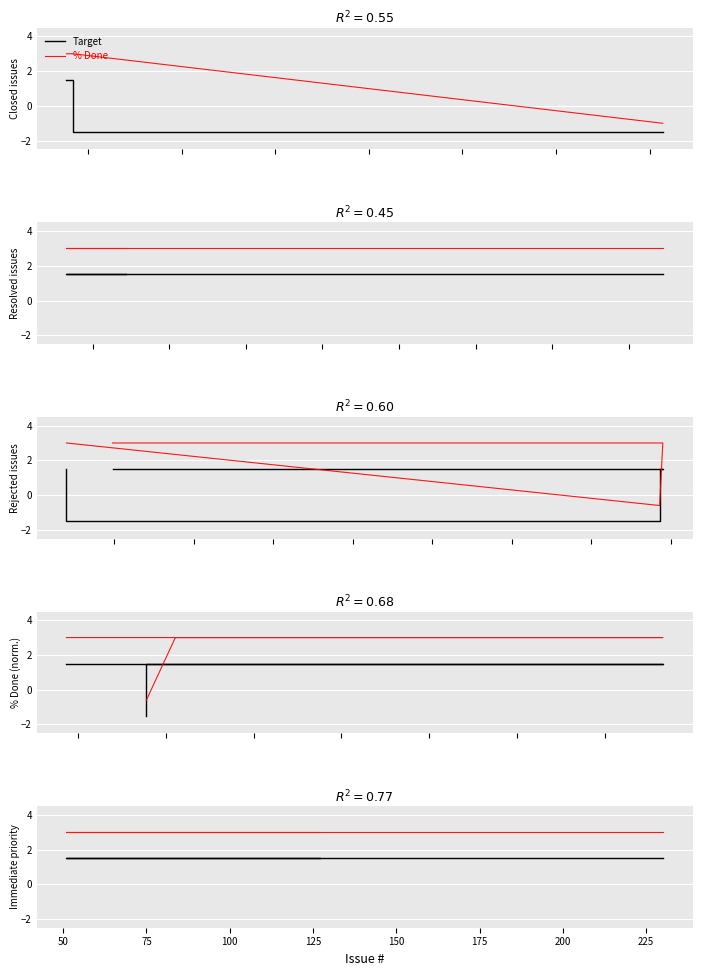

Which series has the largest total across all categories?

% Done